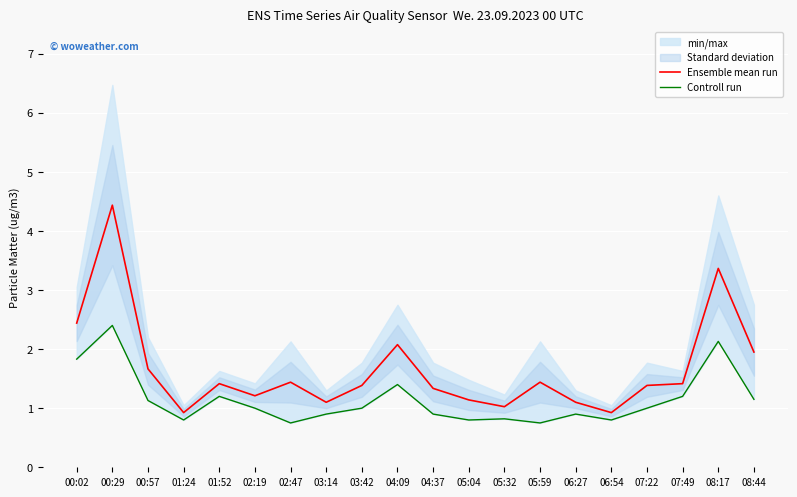

What is the spread (max minus min) of values at 08:44?

0.8